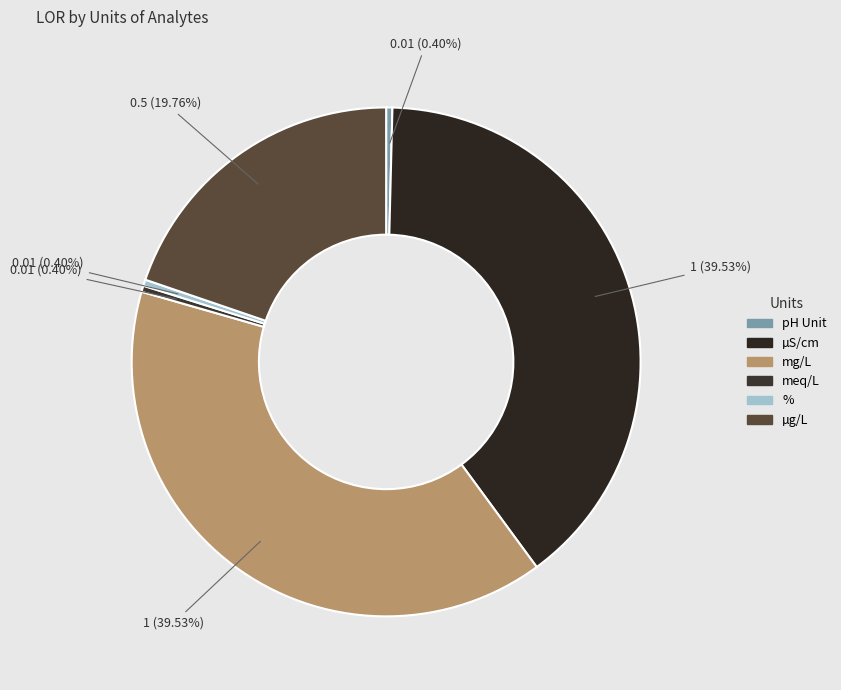

How much of the chart is everything except pH Unit?

99.6%